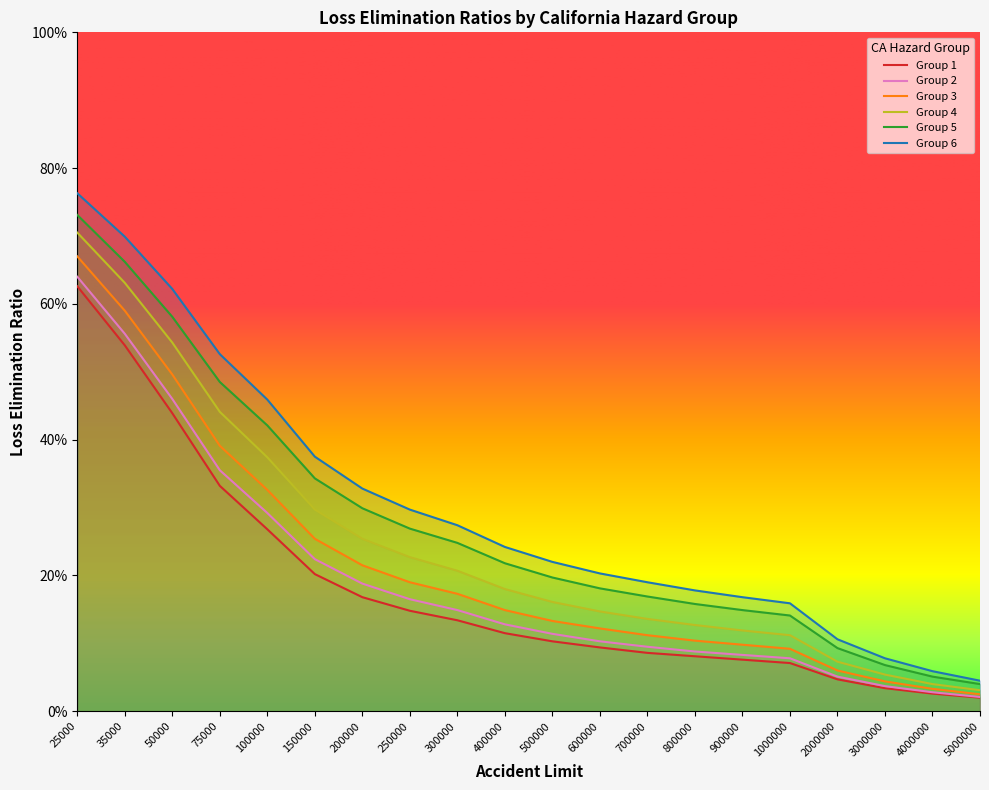

What is the sum of all Group 2 values?

3.9